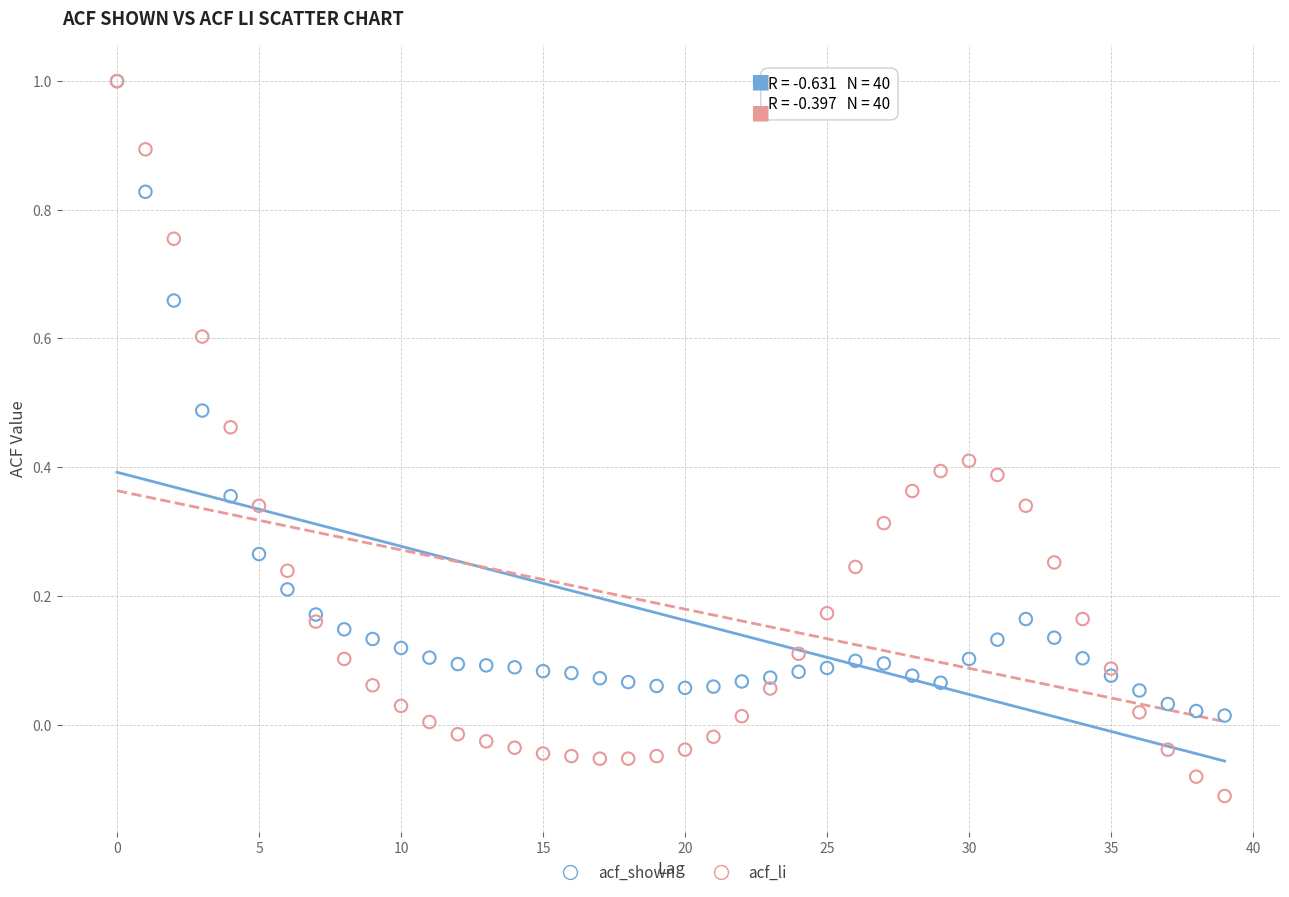

Which series reaches the minimum Y coordinate?

acf_li